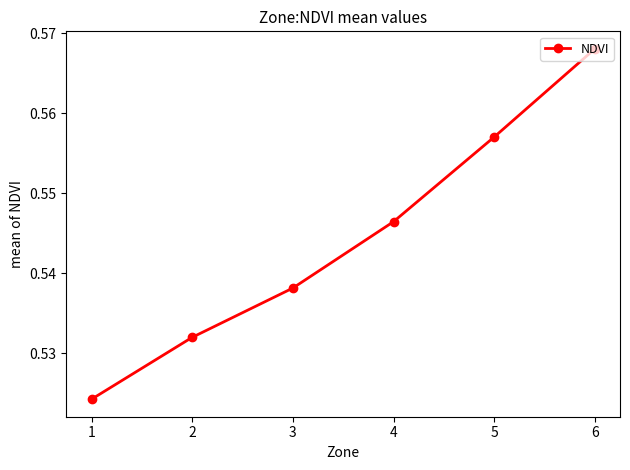

What is the sum of all values?

3.3